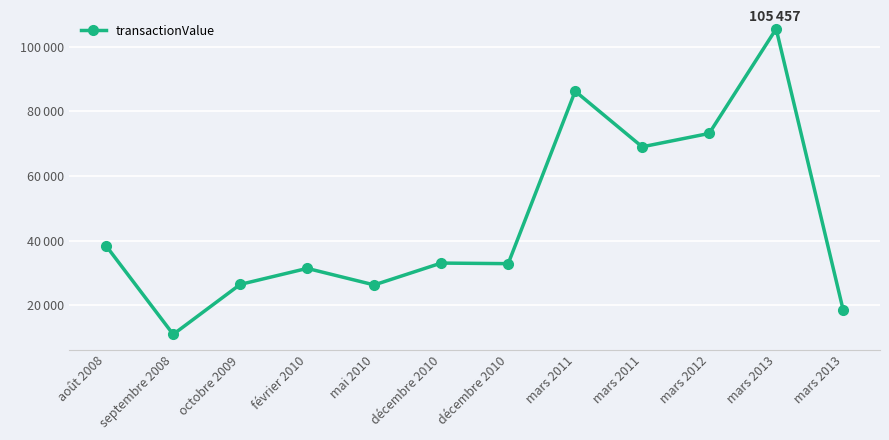

Is this an area chart (filled region under the line)?

No